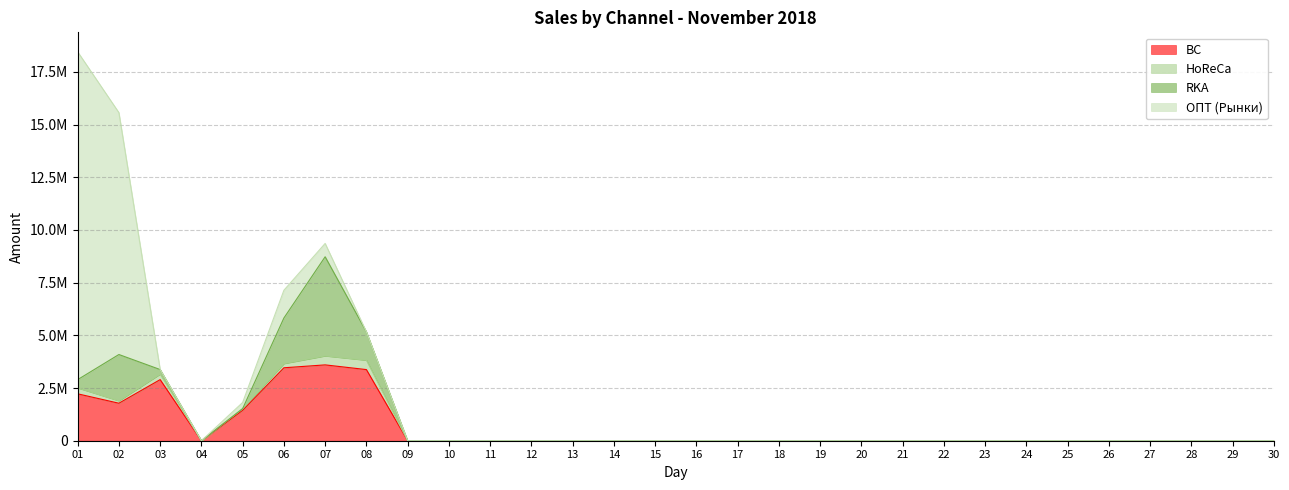

Reading left to right, extract all data points from this chart.

BC: 2226036.0	1779159.8	2899369.4	0.0	1440664.0	3461444.6	3599121.0	3375799.2	0.0	0.0	0.0	0.0	0.0	0.0	0.0	0.0	0.0	0.0	0.0	0.0	0.0	0.0	0.0	0.0	0.0	0.0	0.0	0.0	0.0	0.0
HoReCa: 282233.8	118147.5	263901.5	0.0	82830.0	202827.4	428821.0	446716.0	0.0	0.0	0.0	0.0	0.0	0.0	0.0	0.0	0.0	0.0	0.0	0.0	0.0	0.0	0.0	0.0	0.0	0.0	0.0	0.0	0.0	0.0
RKA: 390044.0	2193600.0	214400.0	0.0	0.0	2159196.0	4701669.0	1344602.0	0.0	0.0	0.0	0.0	0.0	0.0	0.0	0.0	0.0	0.0	0.0	0.0	0.0	0.0	0.0	0.0	0.0	0.0	0.0	0.0	0.0	0.0
ОПТ (Рынки): 15558882.0	11478261.0	0.0	0.0	290880.0	1315832.0	631908.0	0.0	0.0	0.0	0.0	0.0	0.0	0.0	0.0	0.0	0.0	0.0	0.0	0.0	0.0	0.0	0.0	0.0	0.0	0.0	0.0	0.0	0.0	0.0